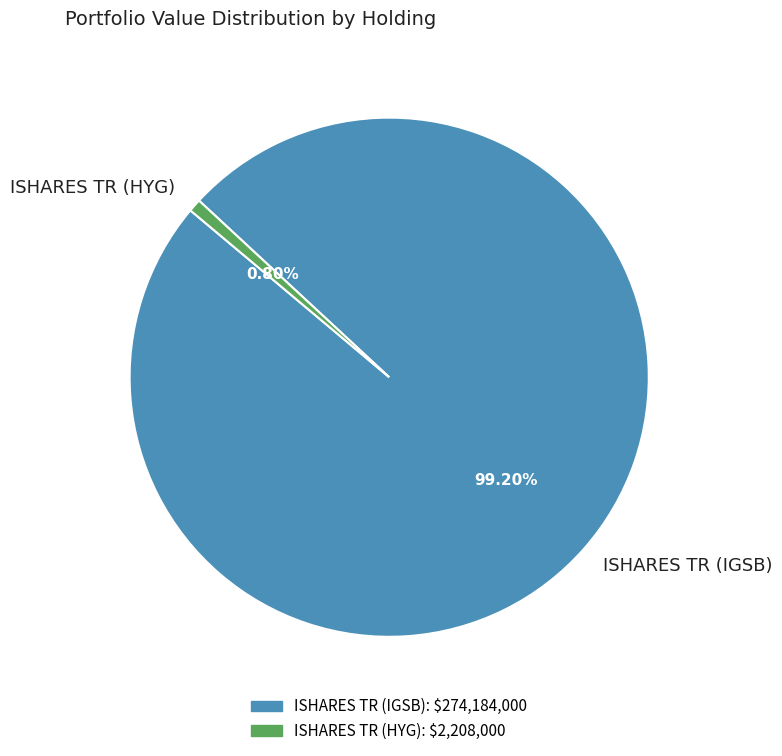

Which slice is the largest?

ISHARES TR (IGSB)